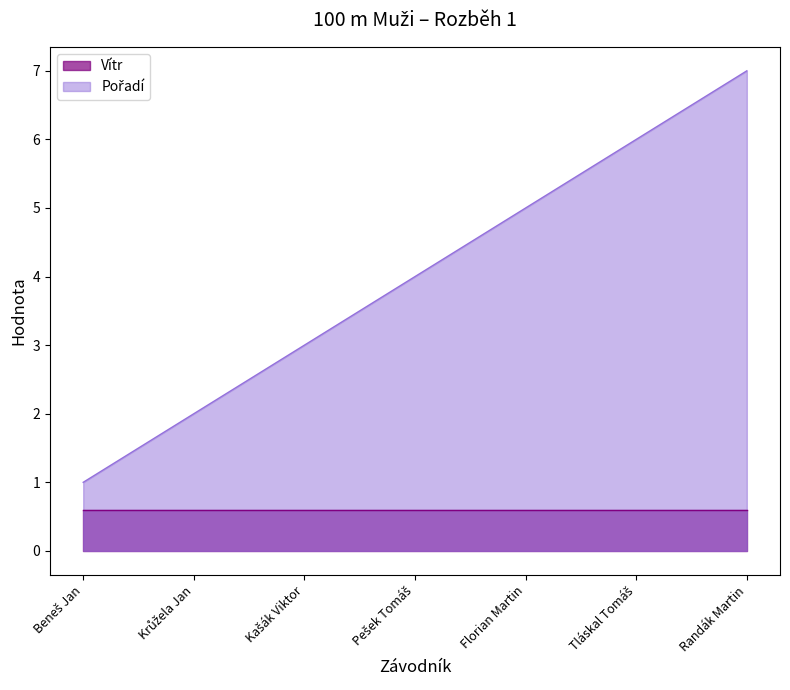

True or false: there are more than 2 points higher than both neighbors.

False